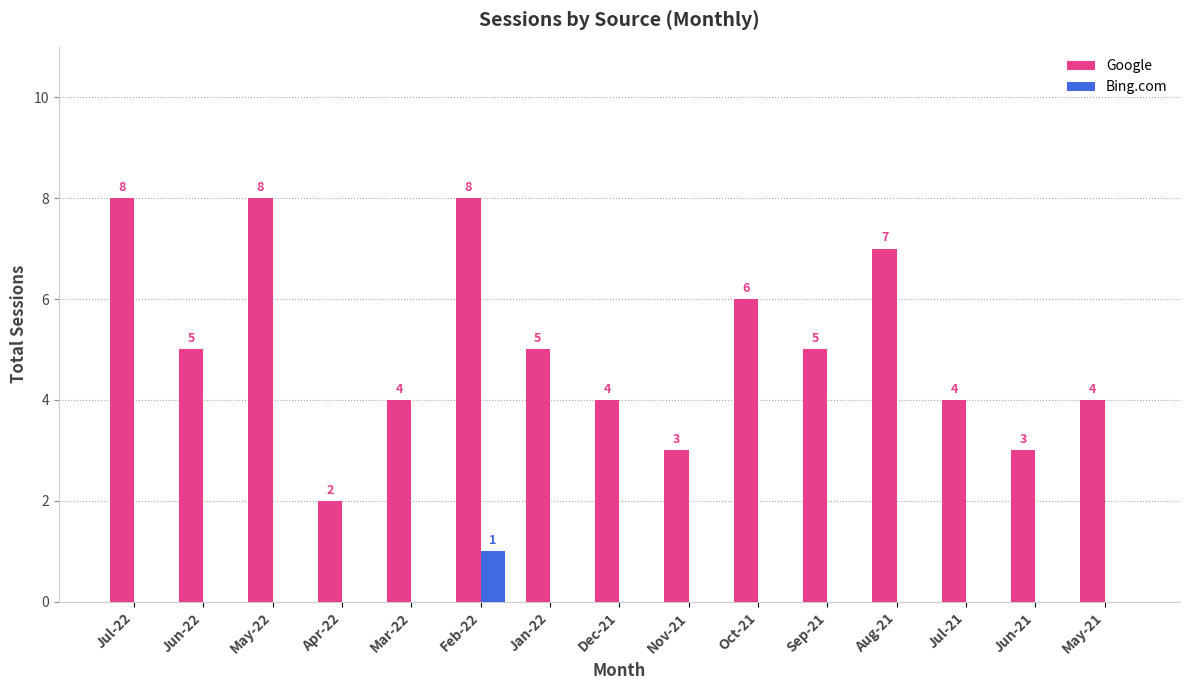

Count the number of data series in this chart.

2